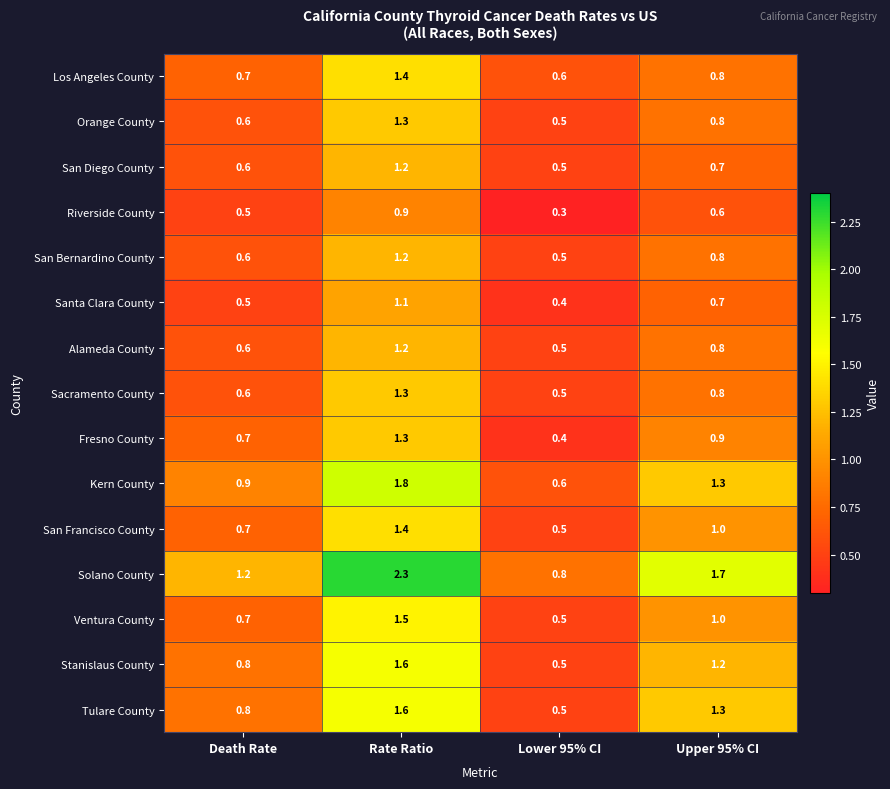

What is the difference between the maximum and second lowest values in the Alameda County series?

0.6